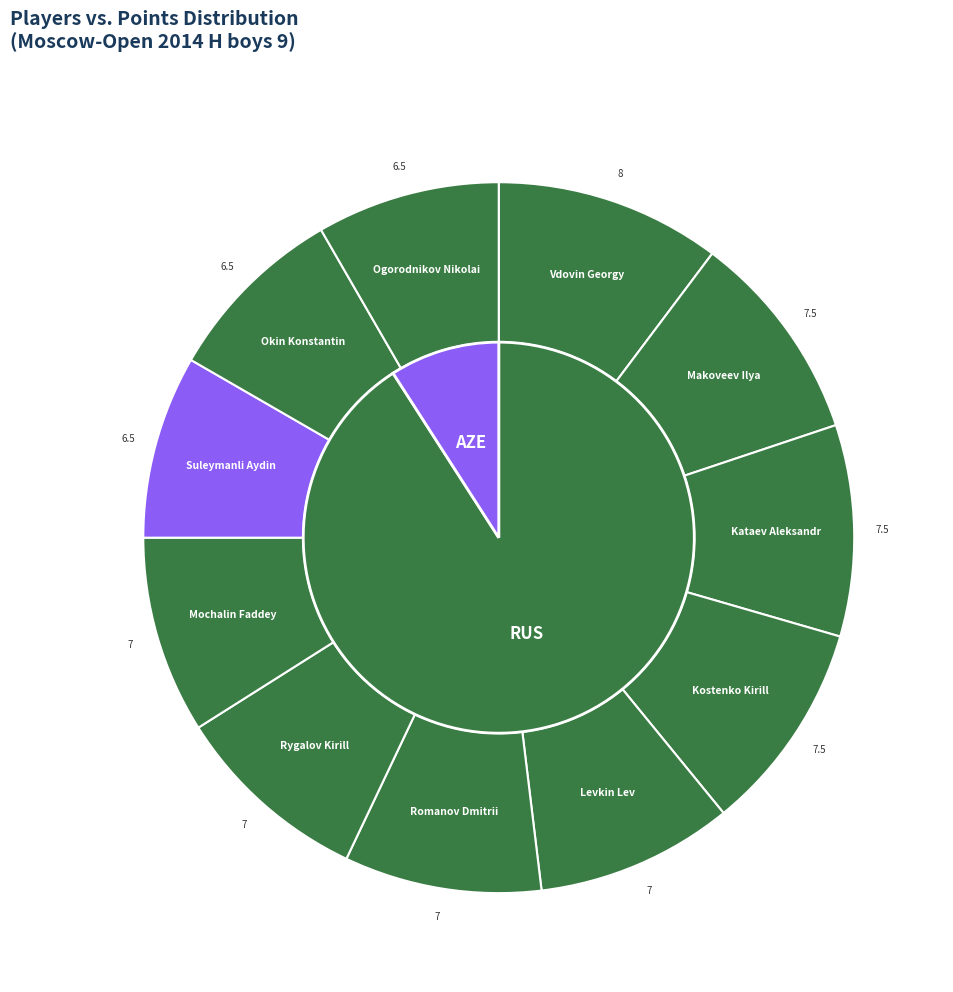

What is the ratio of the value at Suleymanli Aydin to the value at Makoveev Ilya?

0.9